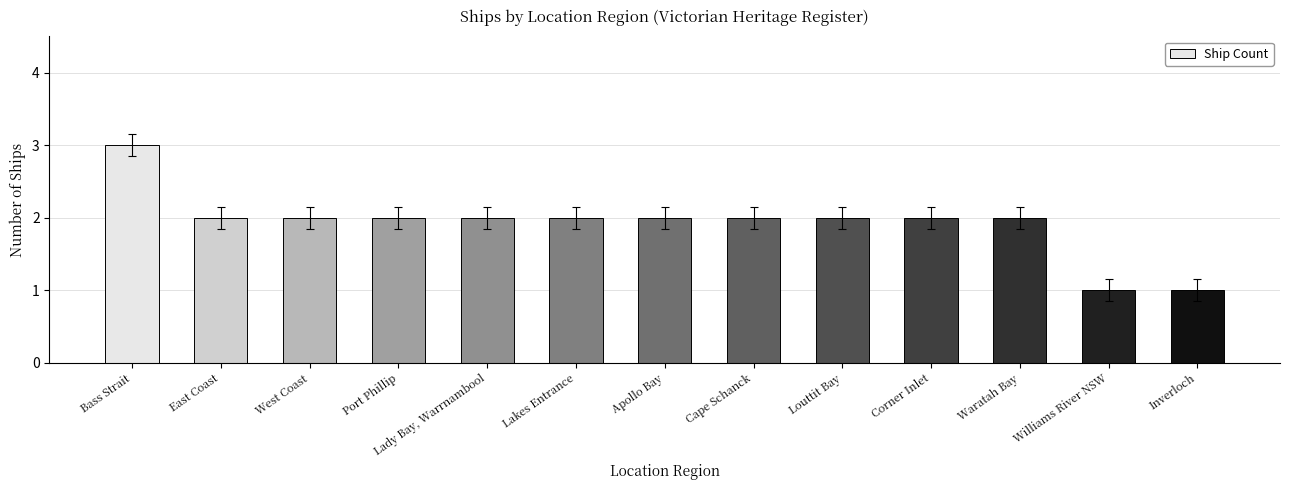

The value at Lady Bay, Warrnambool is 2. True or false?

True